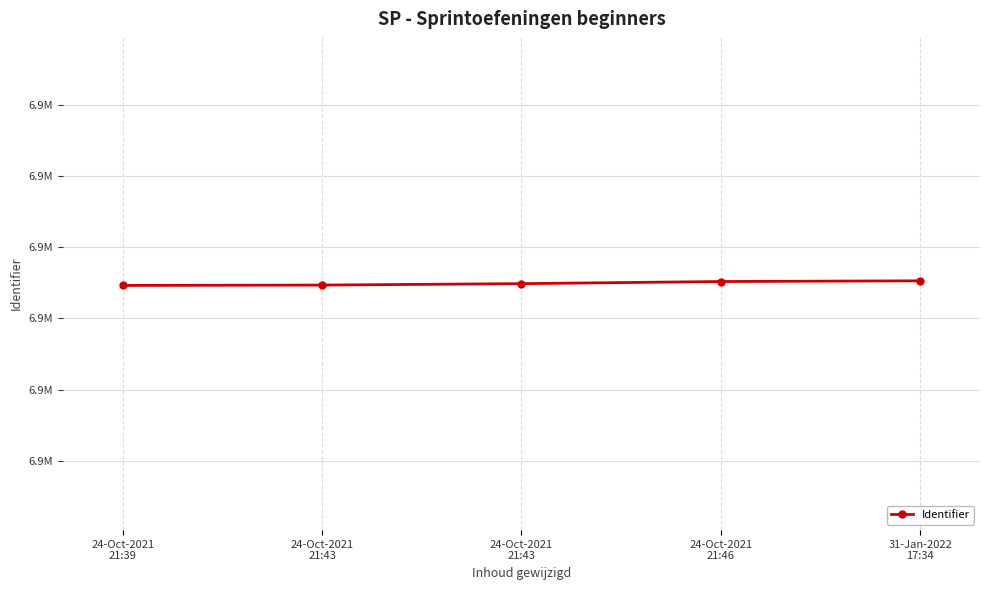

Which label corresponds to the smallest value in the chart?

24-Oct-2021
21:39